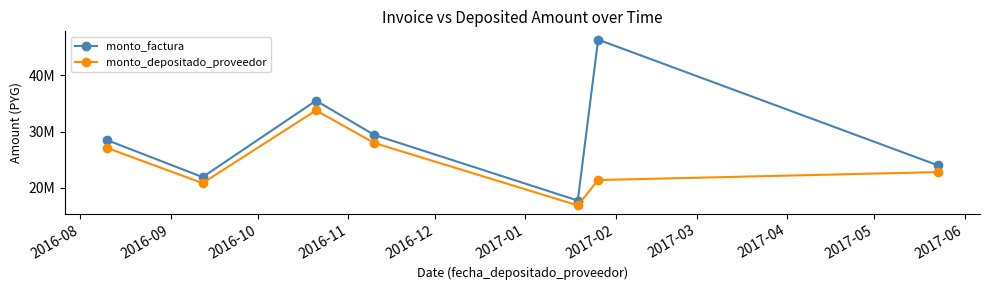

What is the average value of the monto_factura series?

29039714